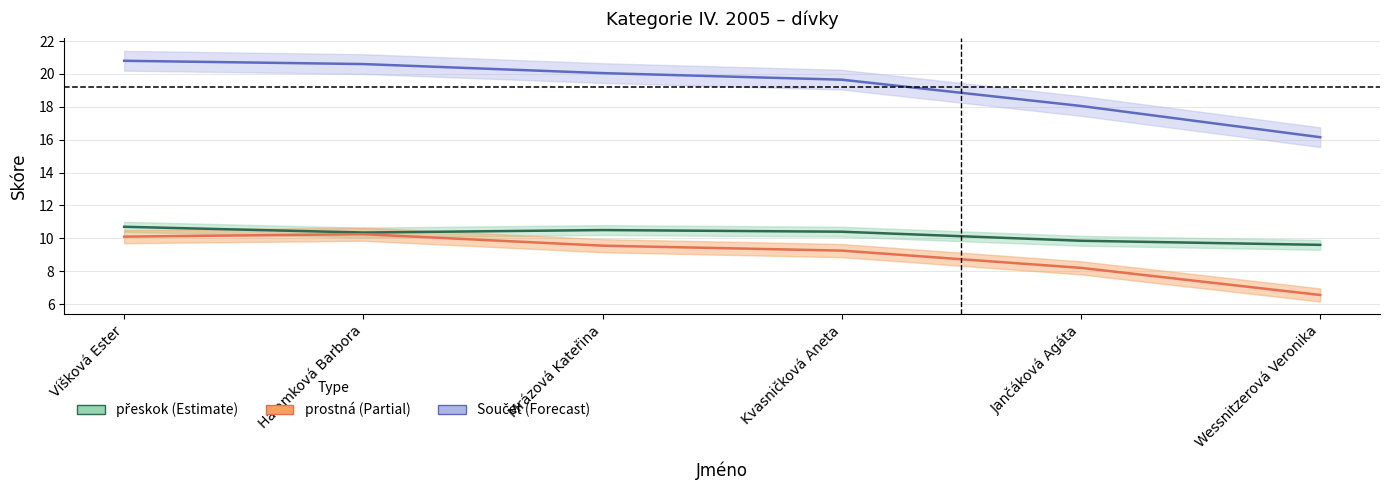

How many data points in Součet are less than 20?

3